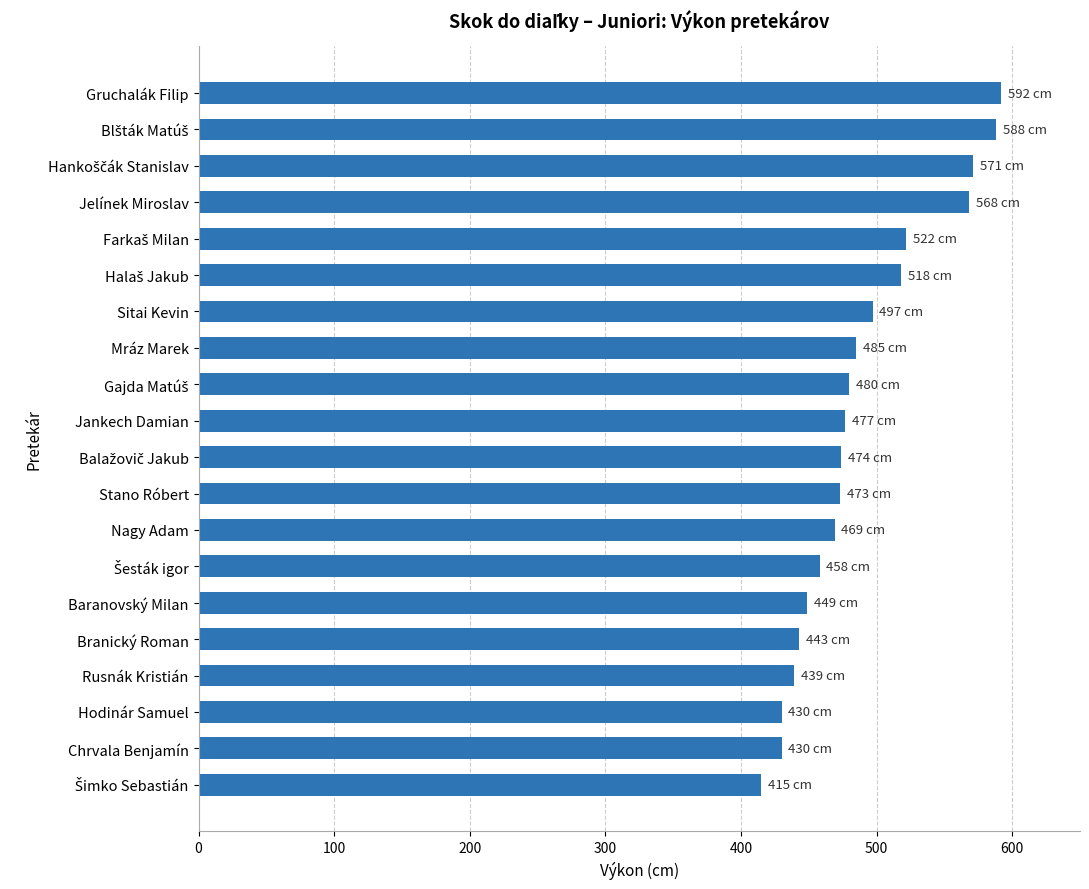

What is the ratio of the value at Nagy Adam to the value at Hodinár Samuel?

1.1